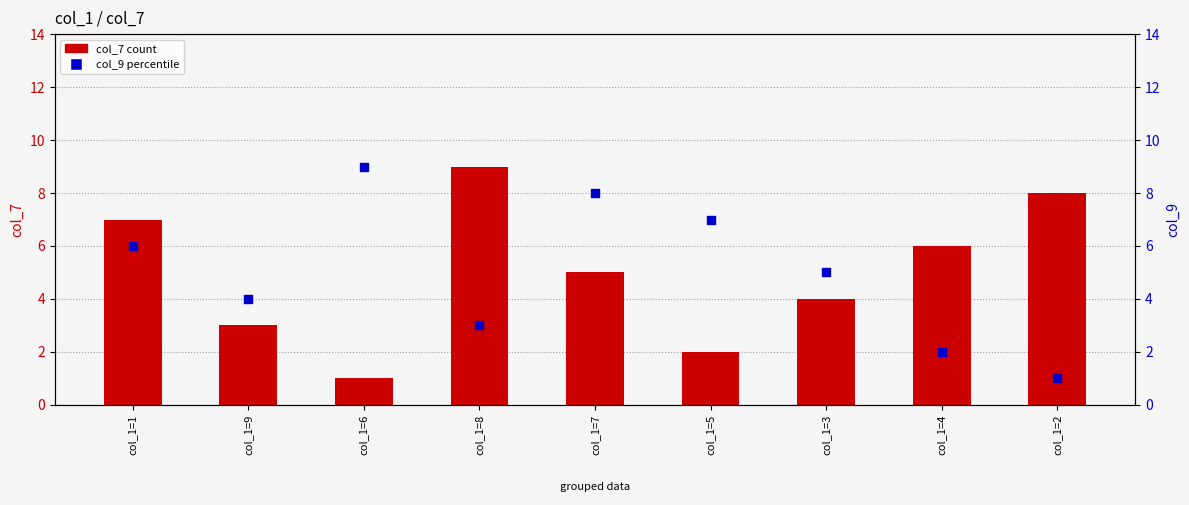

What is the total value across all series at col_1=6?

10